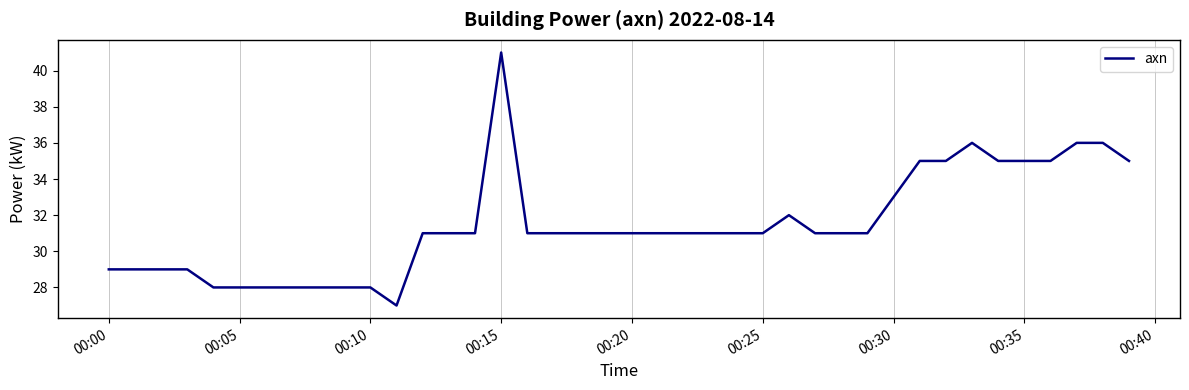

How many lines are shown in the chart?

1